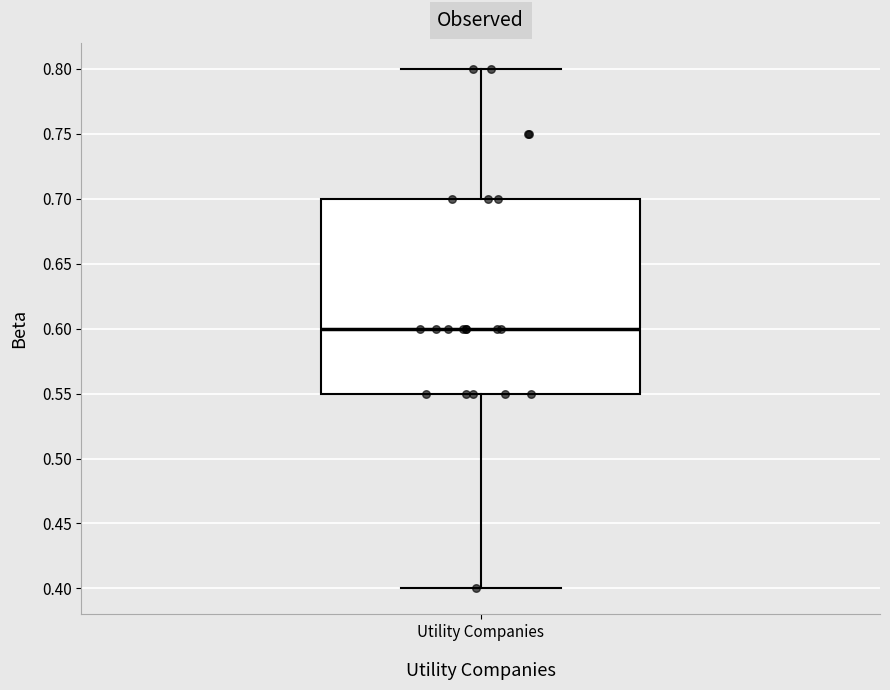

Read this box plot against the y-axis: the position of the median line, the range covered by the box, and the ends of both whiskers. The values are not printed on the chart, so give them approximately, as read against the axis.

median 0.60, box 0.55 to 0.70, whiskers 0.40 to 0.80